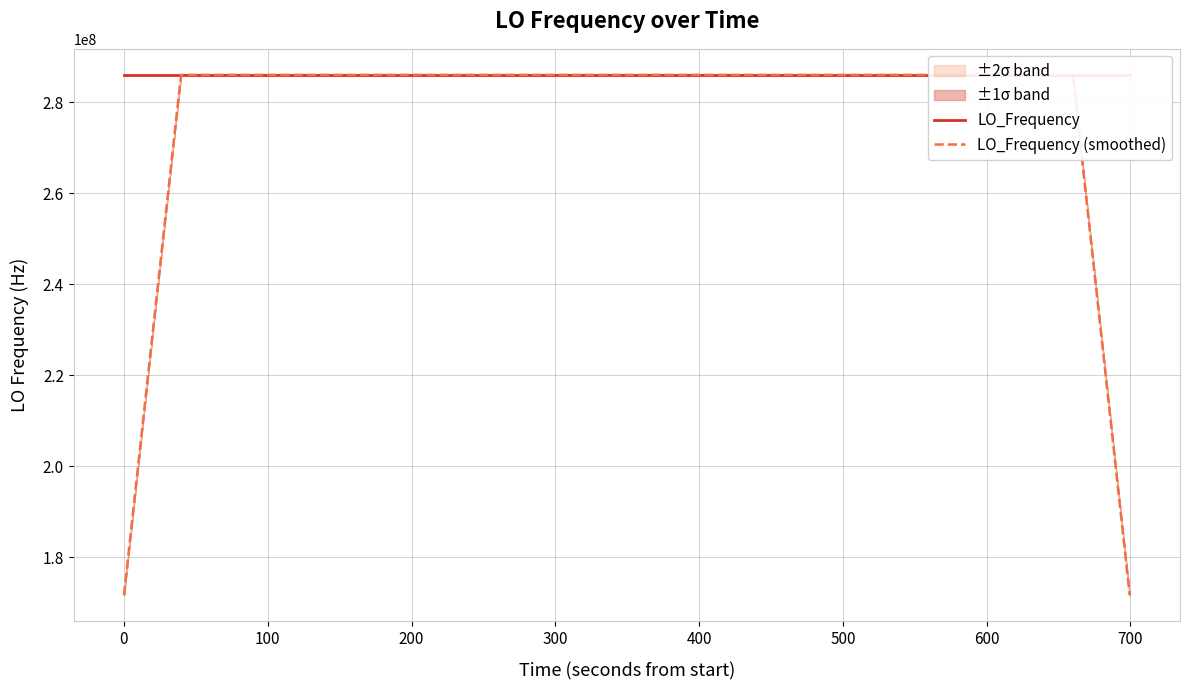

How many interior local valleys does the LO_Frequency series have?

7